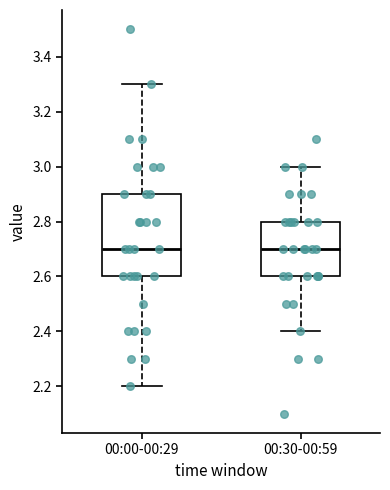

Reading left to right, read every box against the y-axis: the position of its median line, the range the box covers, and the ends of its whiskers. The values are not printed on the chart, so give them approximately, as read against the axis.

00:00-00:29: median 2.7, box 2.6 to 2.9, whiskers 2.2 to 3.3
00:30-00:59: median 2.7, box 2.6 to 2.8, whiskers 2.4 to 3.0